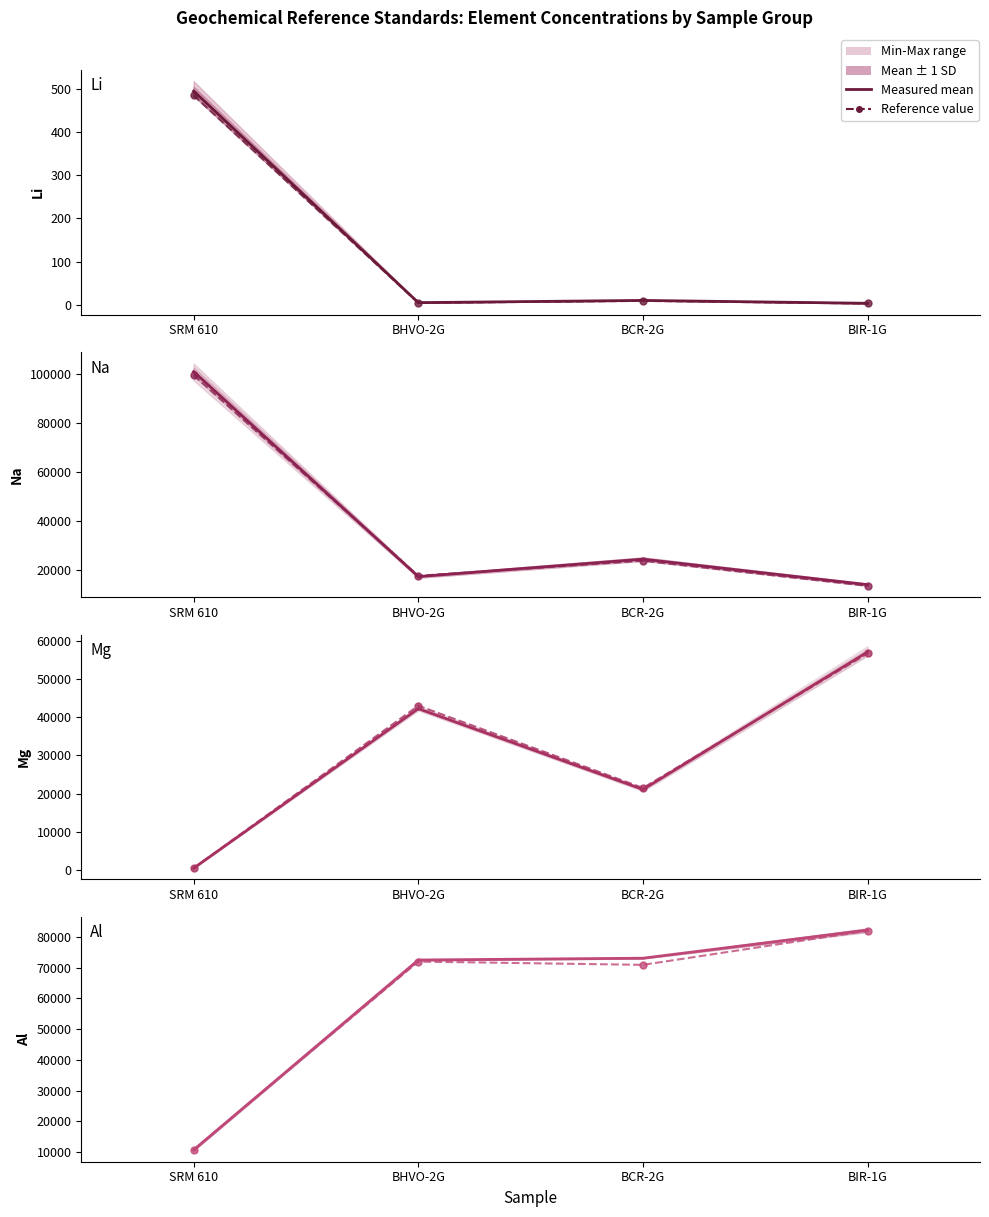

What is the highest value of the Measured mean series?

82226.0